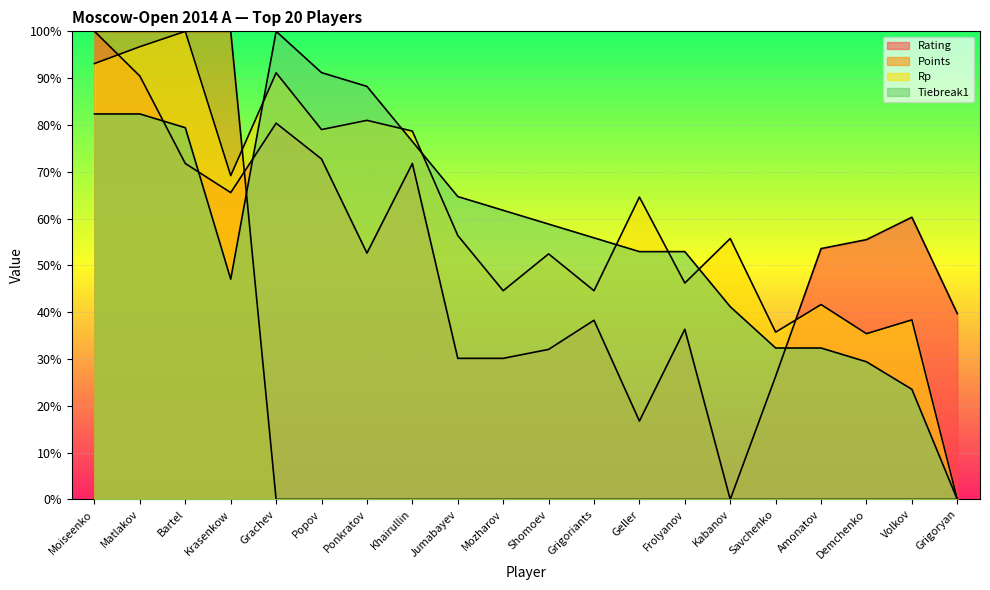

What is the total value across all series at Volkov?

122.2